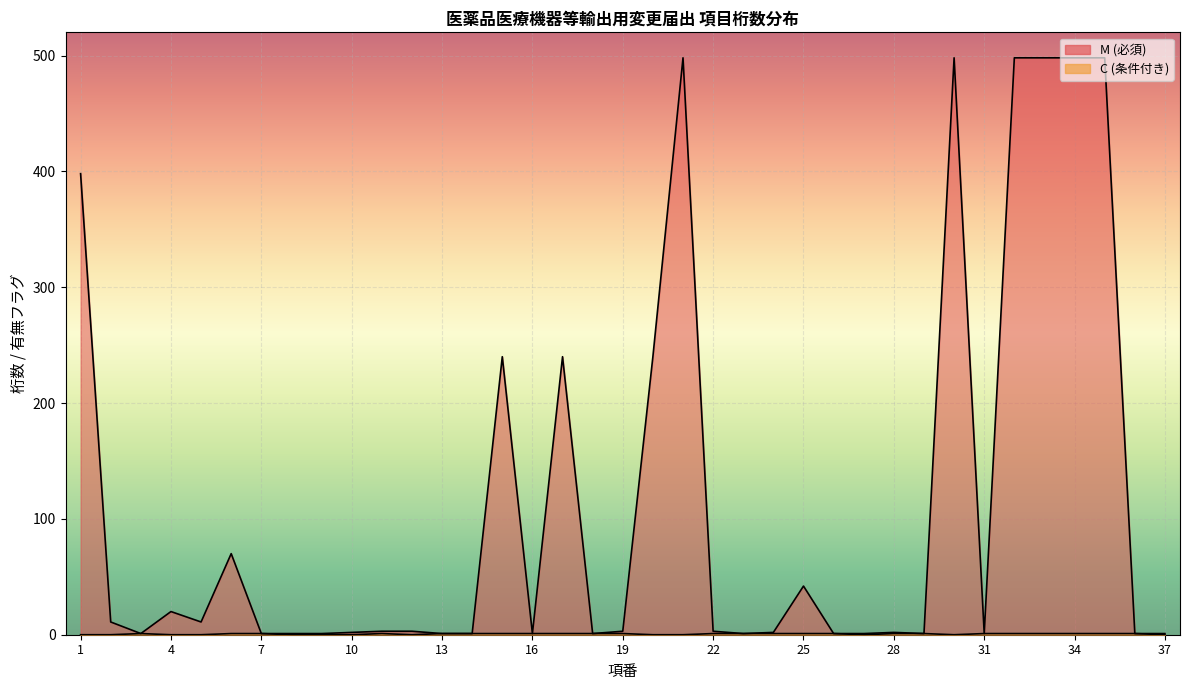

At which category does the chart reach its peak across all series?

21